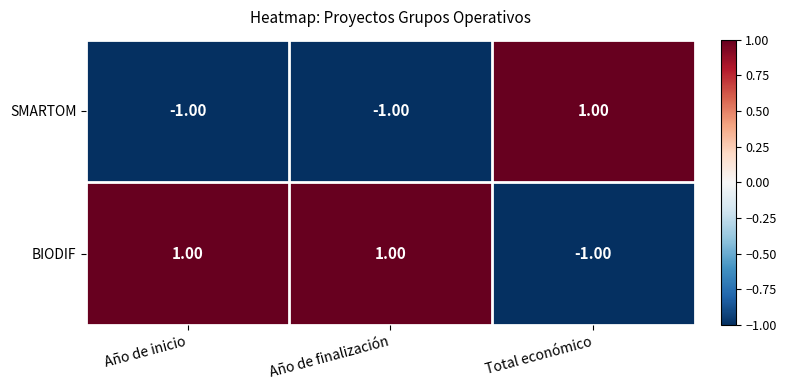

At Año de inicio, list the series in order from smallest to largest.

SMARTOM, BIODIF